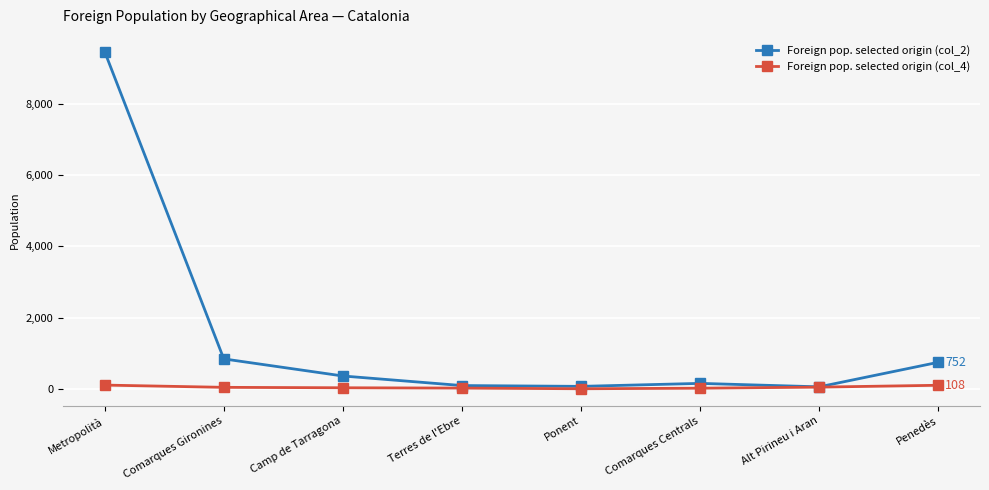

What is the average value of the Foreign pop. selected origin (col_2) series?

1478